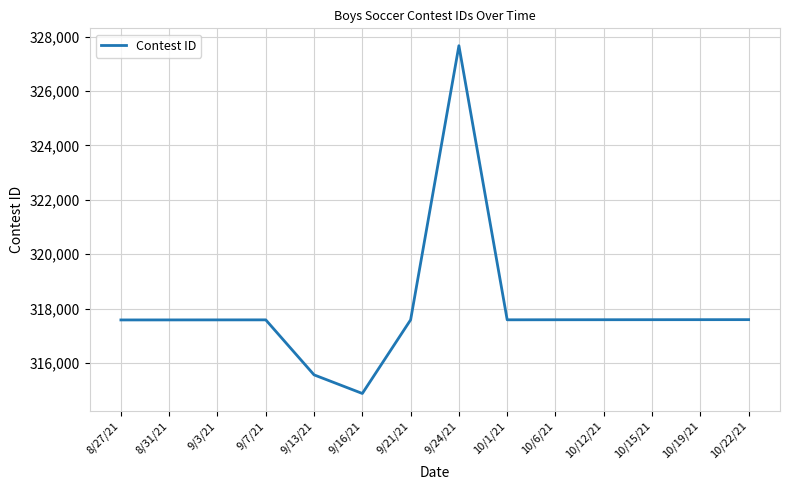

What is the difference between the maximum and second lowest values?

12100